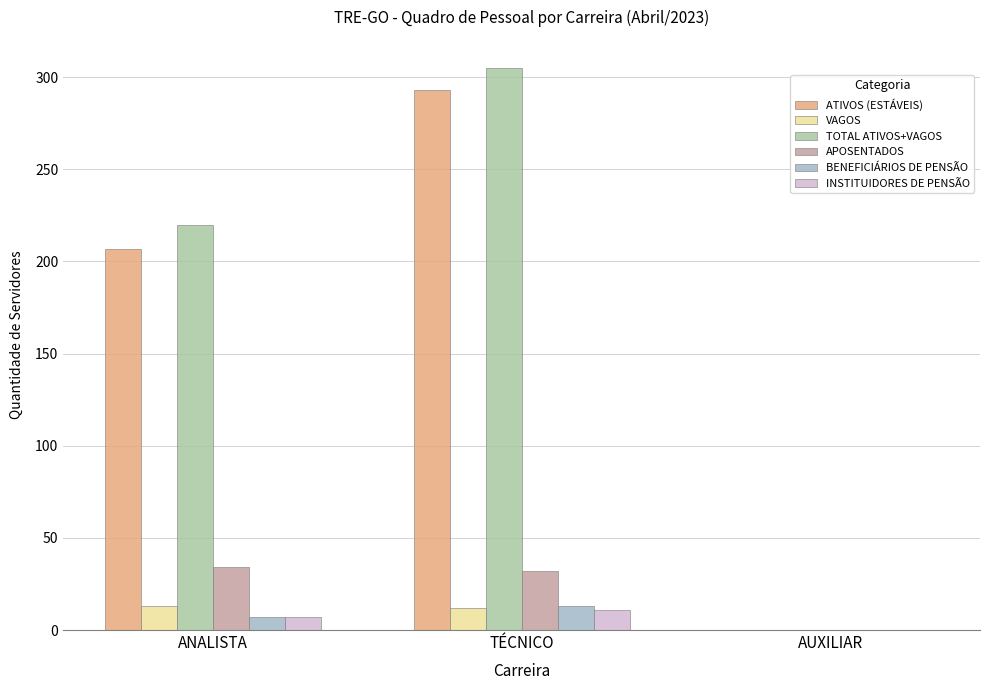

Which series changed the most between ANALISTA and TÉCNICO?

ATIVOS (ESTÁVEIS)